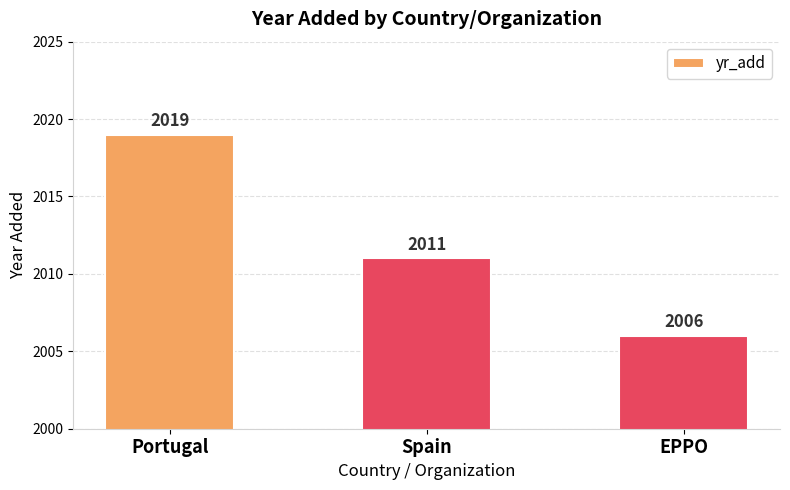

List the labels in order of value, smallest first.

EPPO, Spain, Portugal